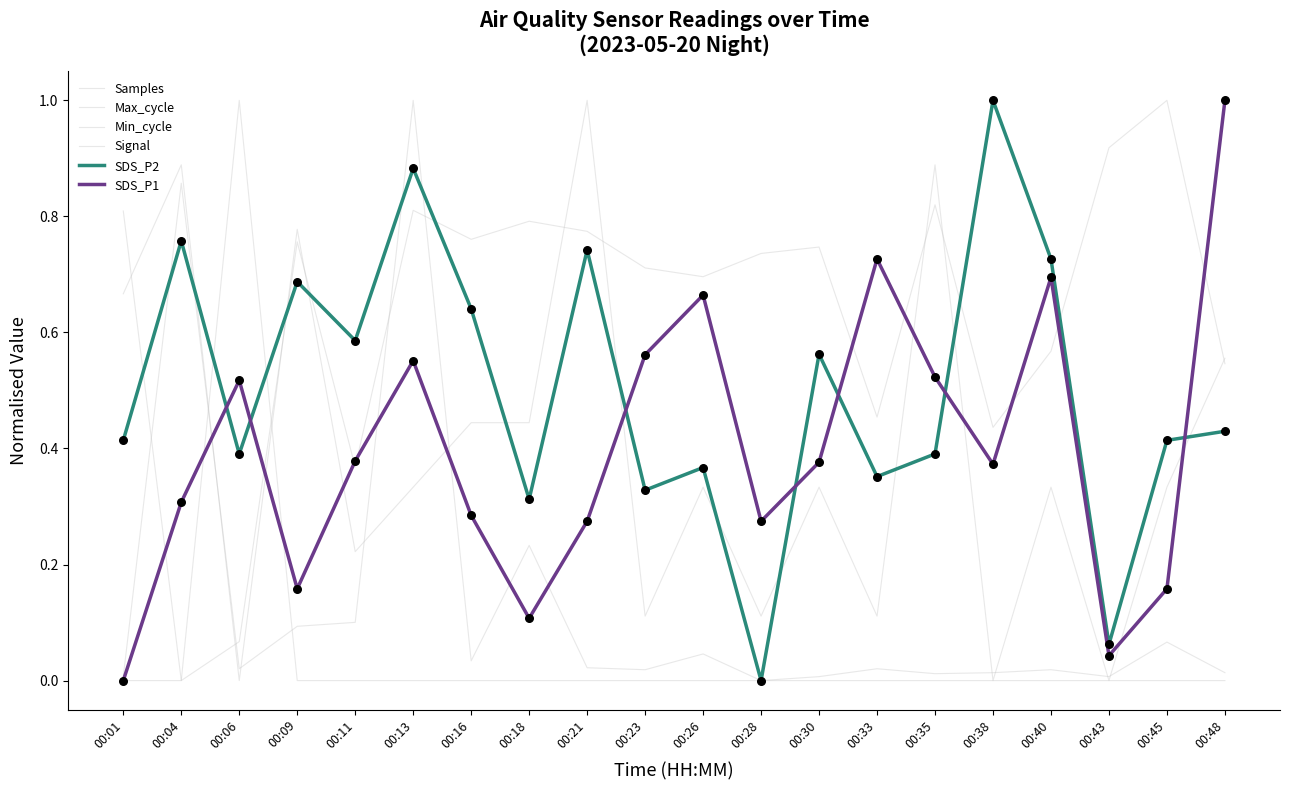

At how many categories does at least one series exceed 0?

20